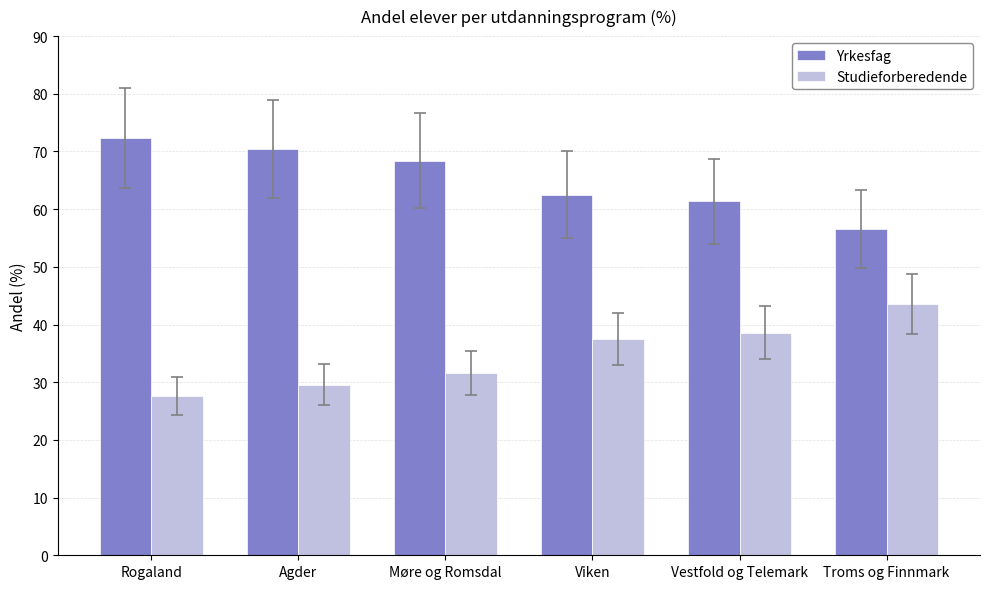

How many values in the Yrkesfag series are below 68?

3